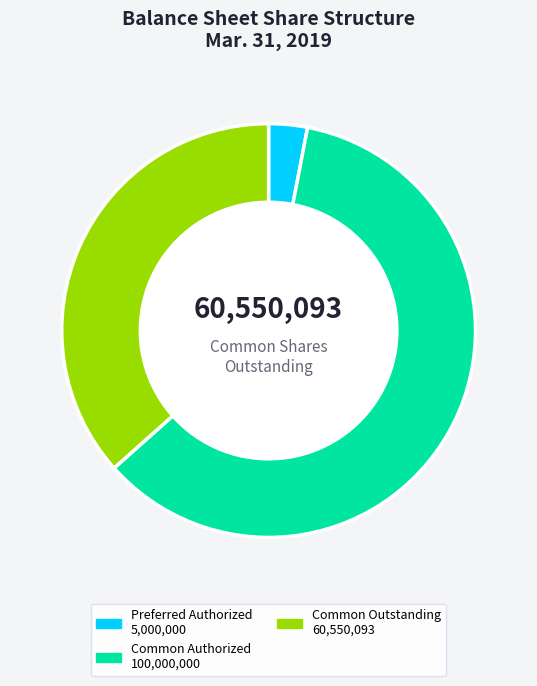

Is there a majority slice in this chart?

Yes